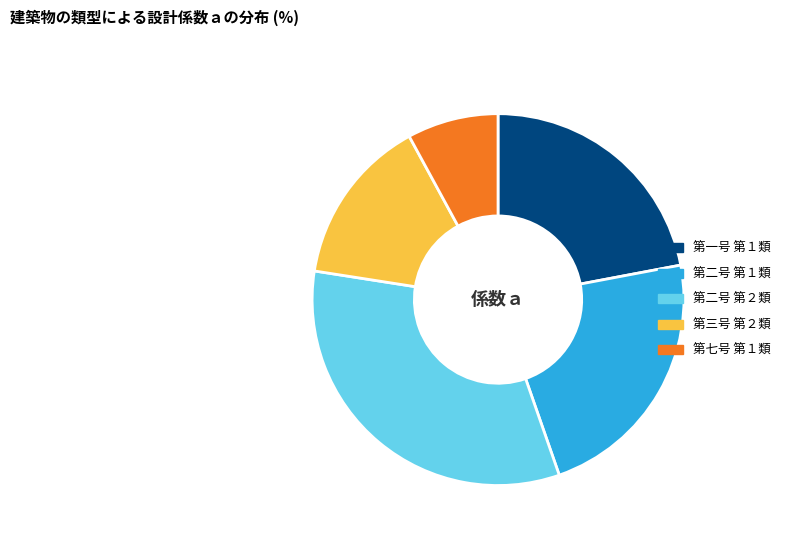

Which category has the biggest portion of the pie?

第二号 第２類